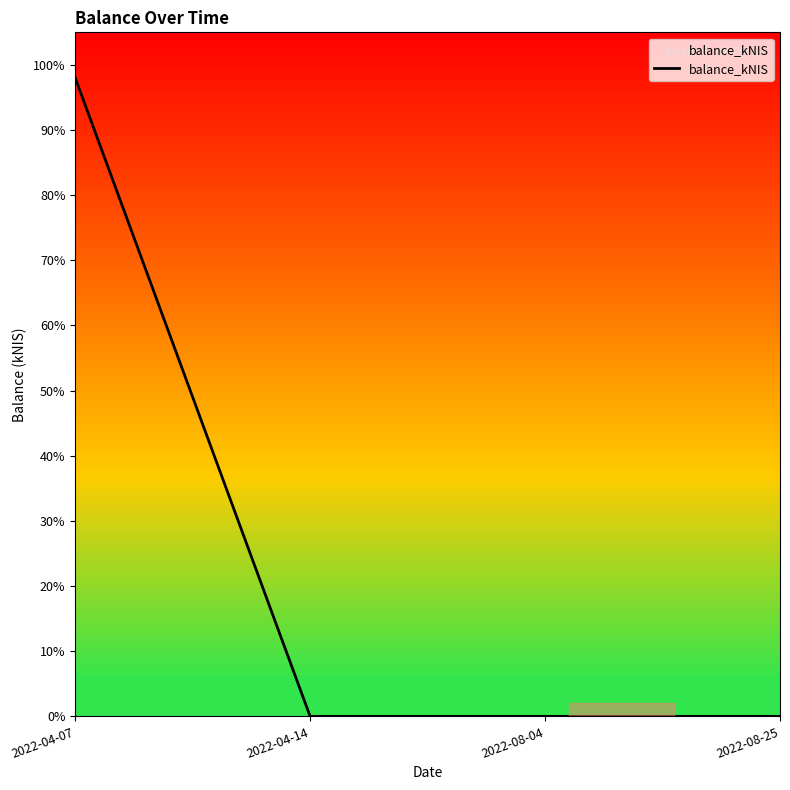

Does the chart display data point markers on the line(s)?

No